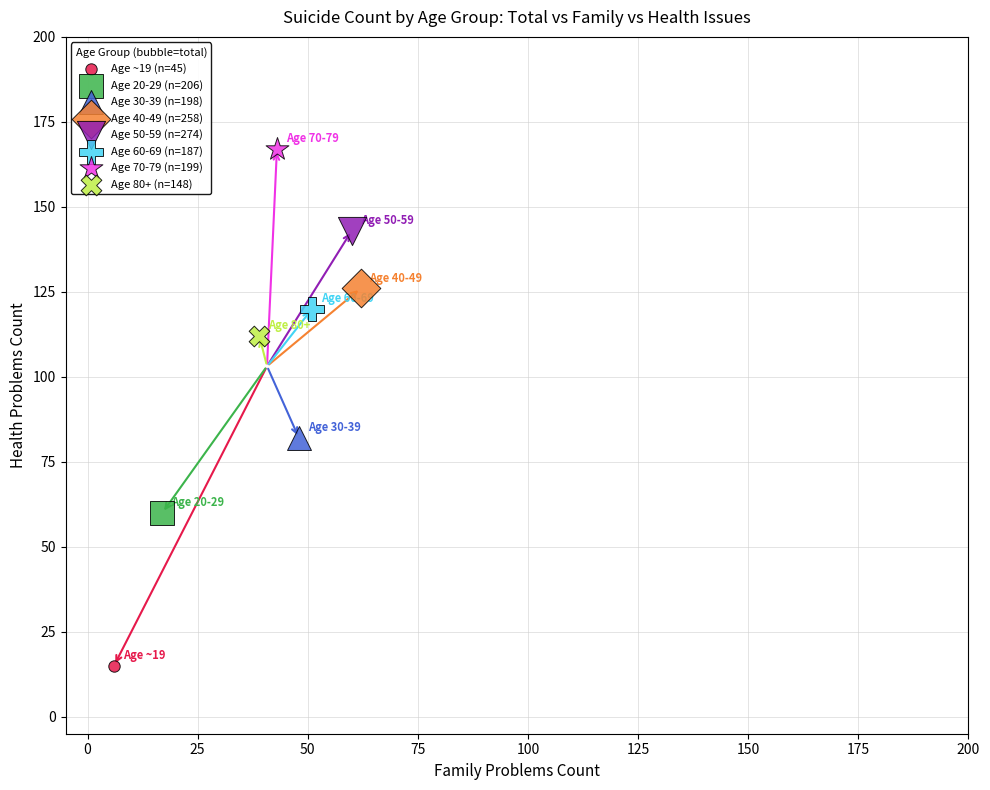

What are all the series names shown in the legend?

Age ~19 (n=45), Age 20-29 (n=206), Age 30-39 (n=198), Age 40-49 (n=258), Age 50-59 (n=274), Age 60-69 (n=187), Age 70-79 (n=199), Age 80+ (n=148)